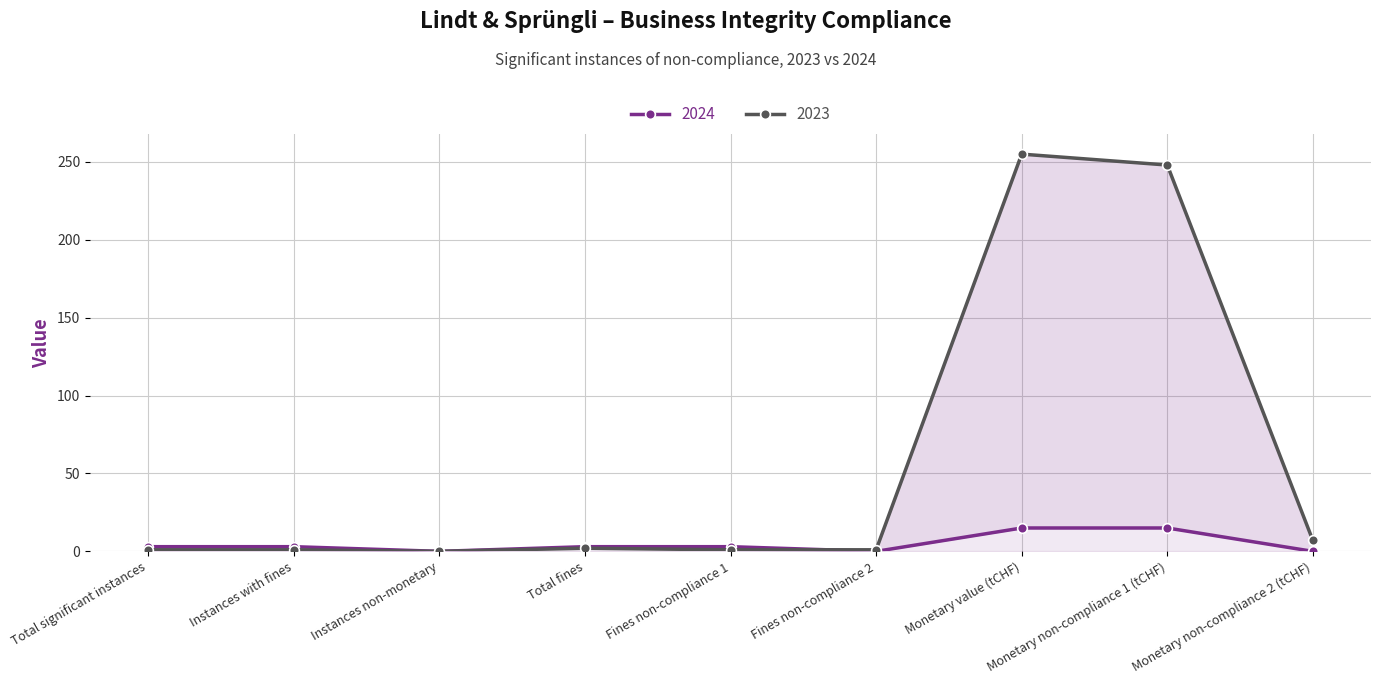

The value of 2023 at Total significant instances is 1. True or false?

False